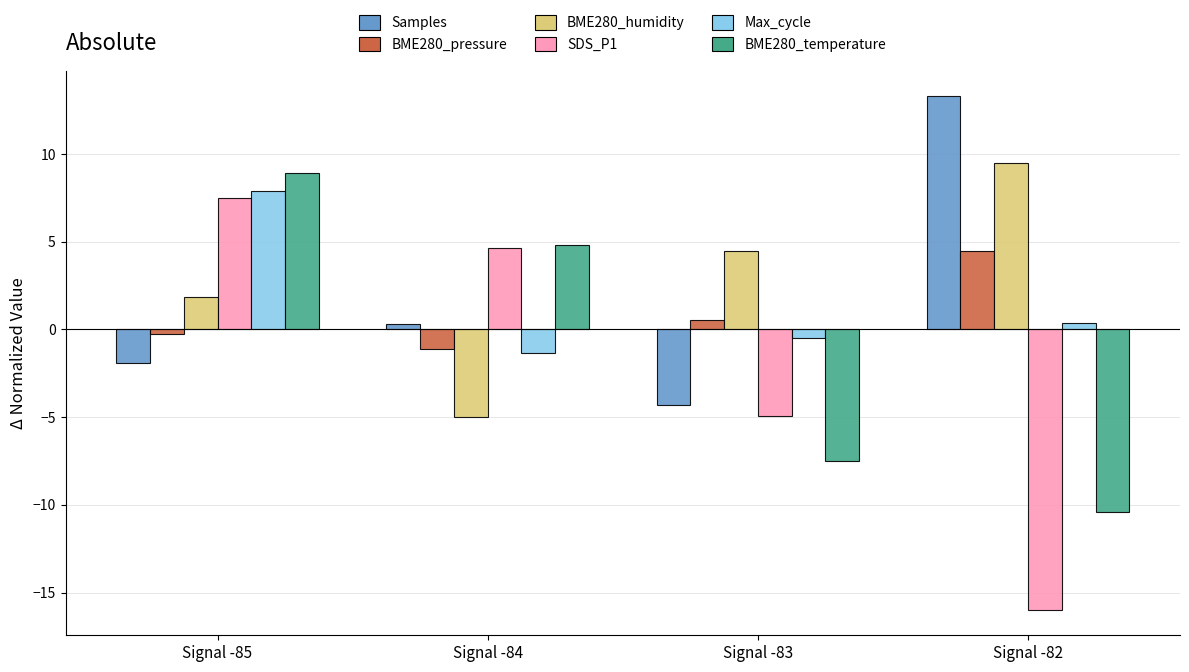

How many data points does each series have?

4